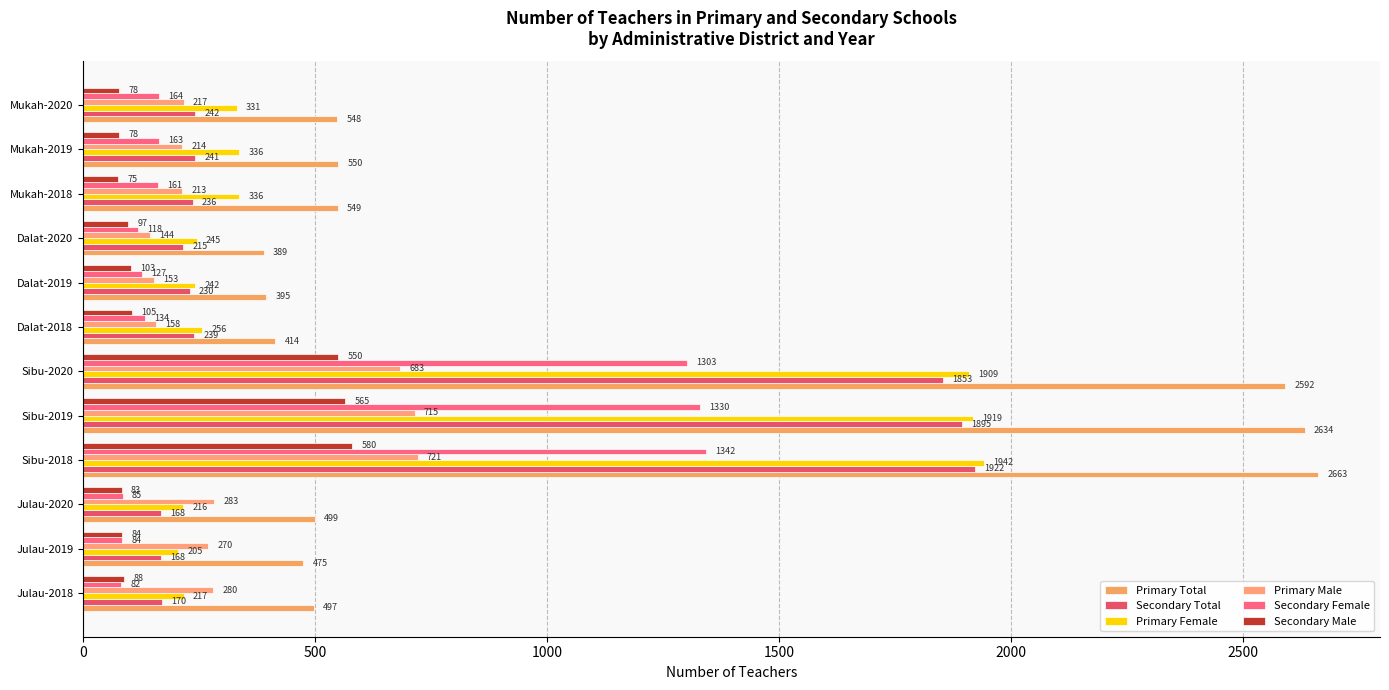

How many categories are shown in the chart?

12